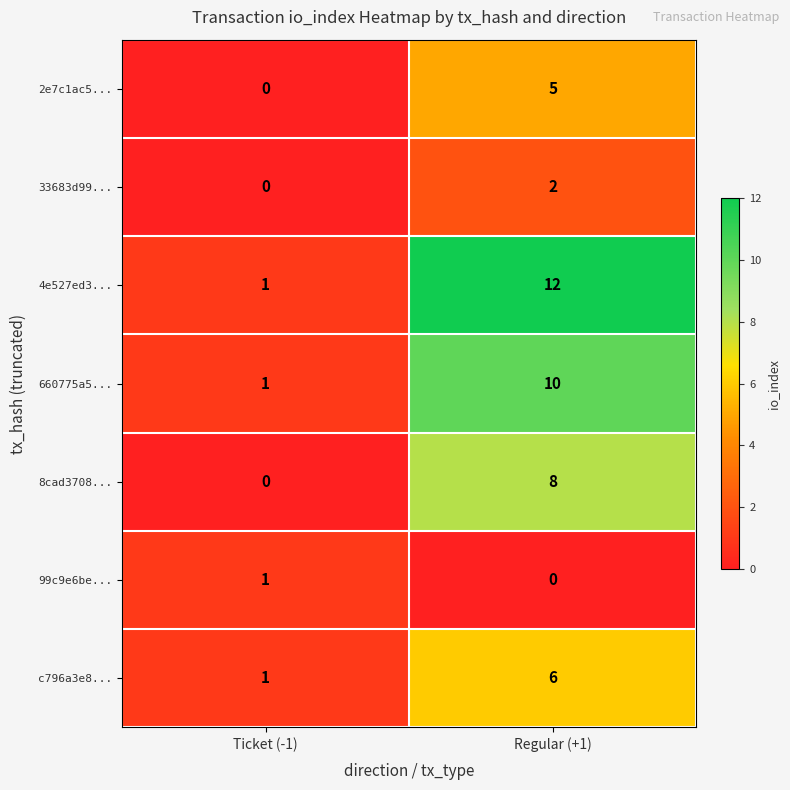

Which category has the highest value in the 2e7c1ac5... series?

Regular (+1)